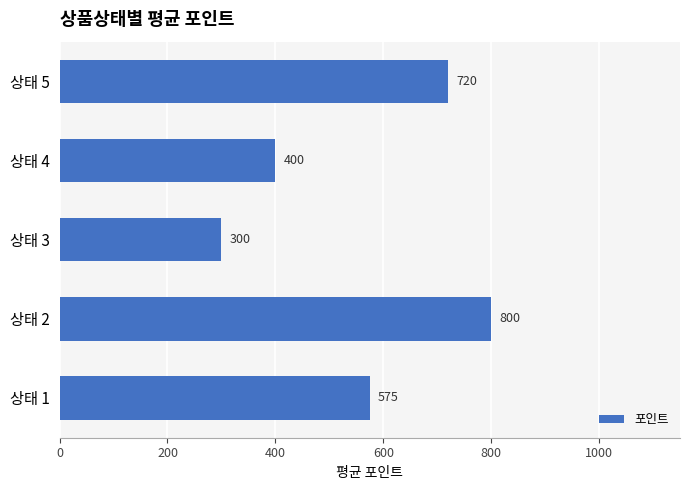

What is the change in value from 상태 3 to 상태 4?

+100